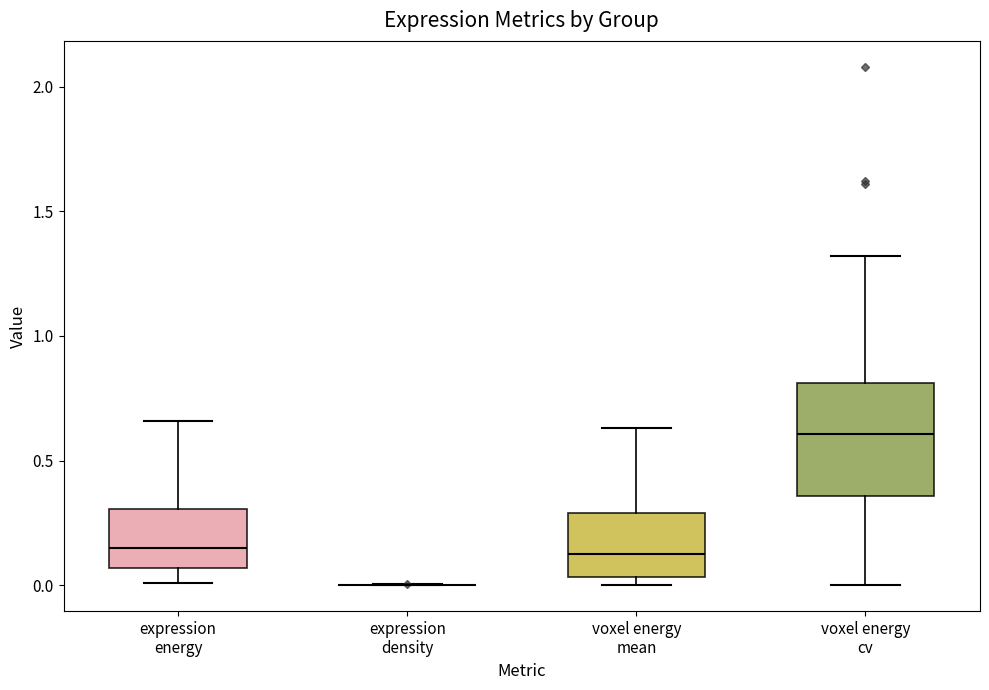

Reading left to right, transcribe this box plot: for each box, give where its median line is, the range the box spans, and where its two whiskers end, as read against the y-axis. The values are not printed on the chart, so give them approximately, as read against the axis.

expression energy: median 0.15, box 0.05 to 0.30, whiskers 0.00 to 0.65
expression density: box collapsed to a line at 0.00, whiskers 0.00 to 0.00
voxel energy mean: median 0.15, box 0.05 to 0.30, whiskers 0.00 to 0.65
voxel energy cv: median 0.60, box 0.35 to 0.80, whiskers 0.00 to 1.30